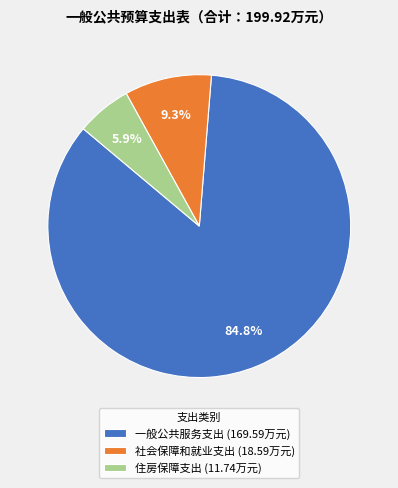

What is the smallest slice in the pie chart?

住房保障支出